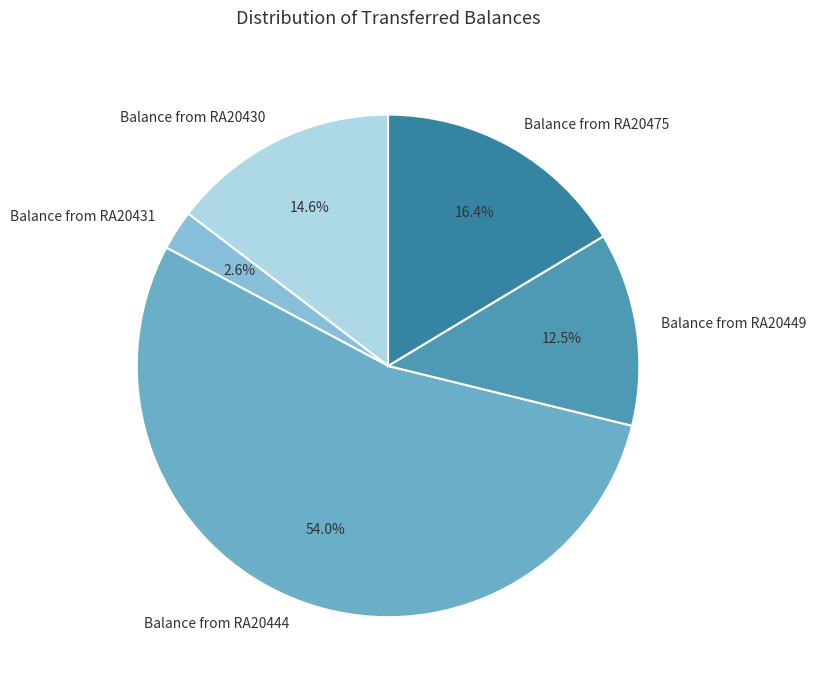

Which category has the biggest portion of the pie?

Balance from RA20444